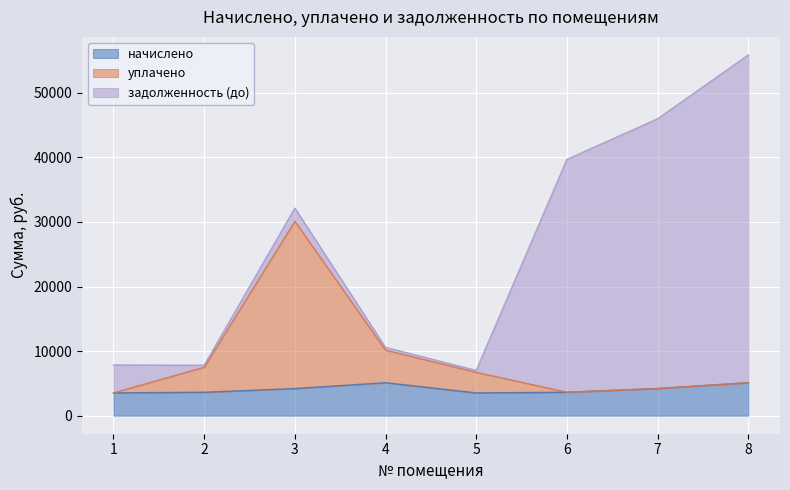

Does the chart display data point markers on the line(s)?

No